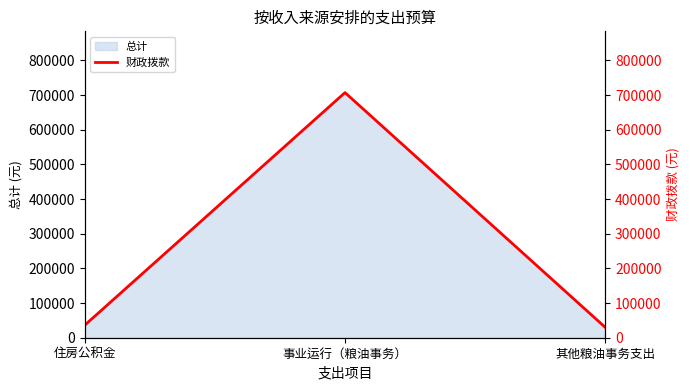

The chart shows a value of 36280.8 at 住房公积金. True or false?

True